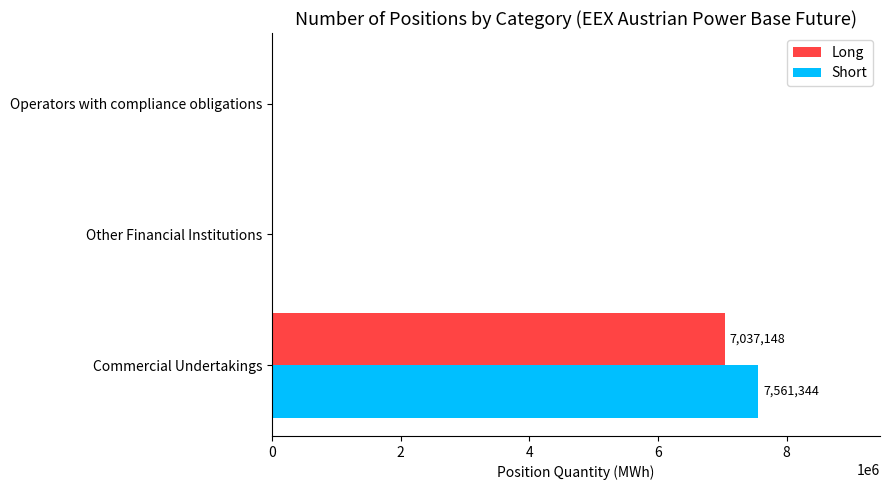

Which series has the widest spread of values?

Short